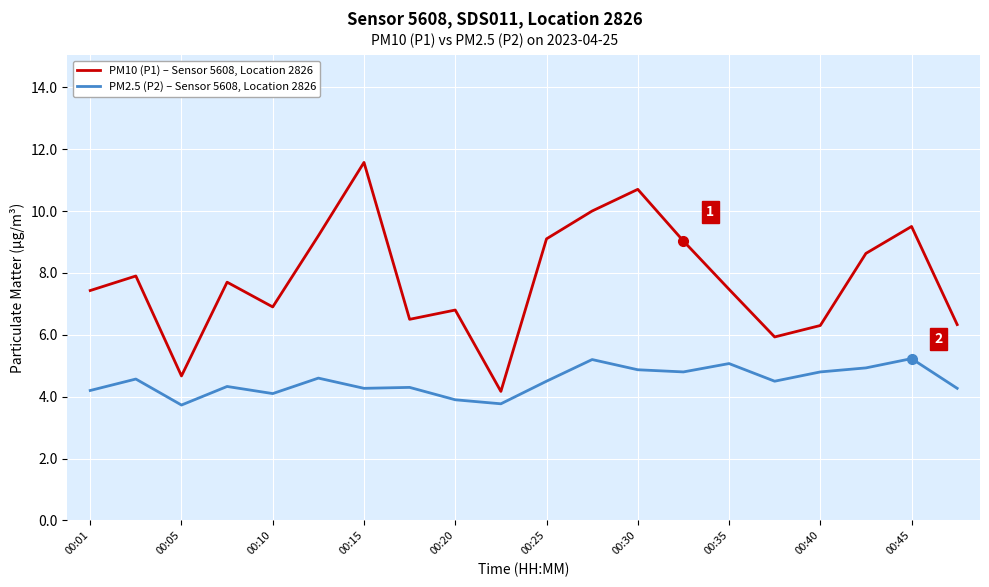

How many lines are shown in the chart?

2